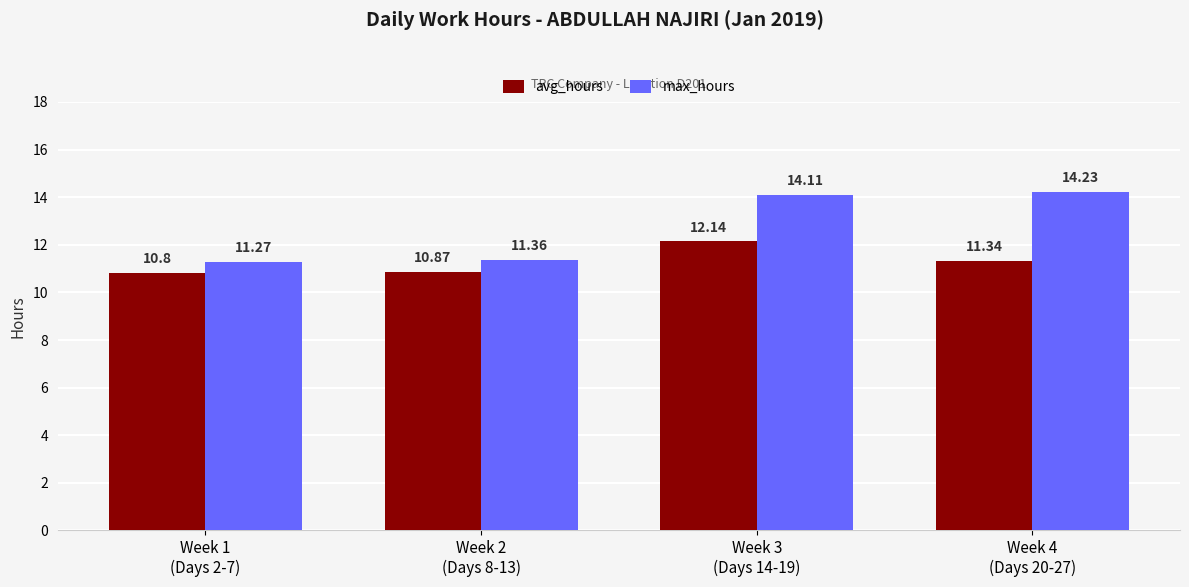

Which series has the largest range (max minus min)?

max_hours